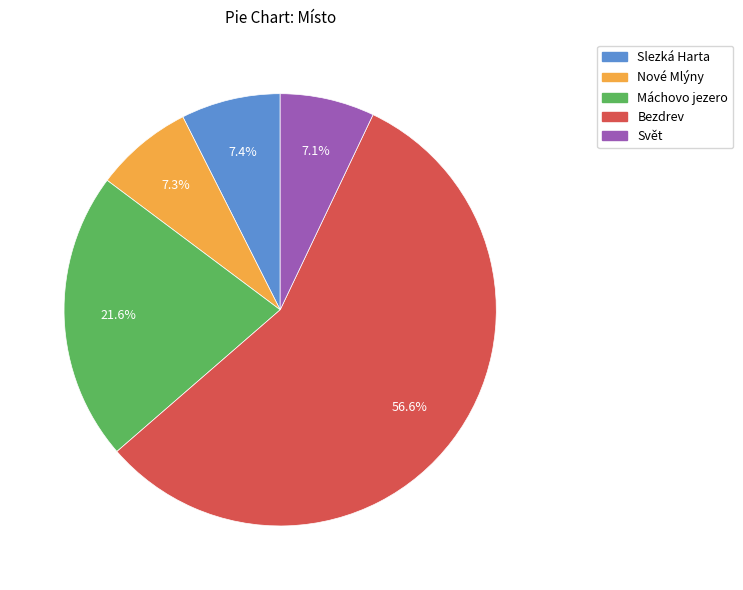

Is there any slice that represents more than half of the pie?

Yes